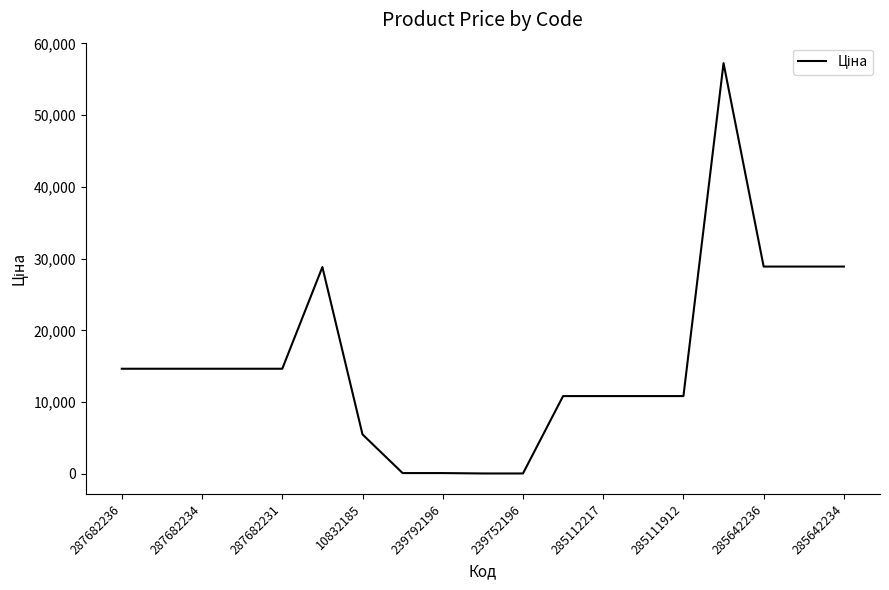

How many lines are shown in the chart?

1